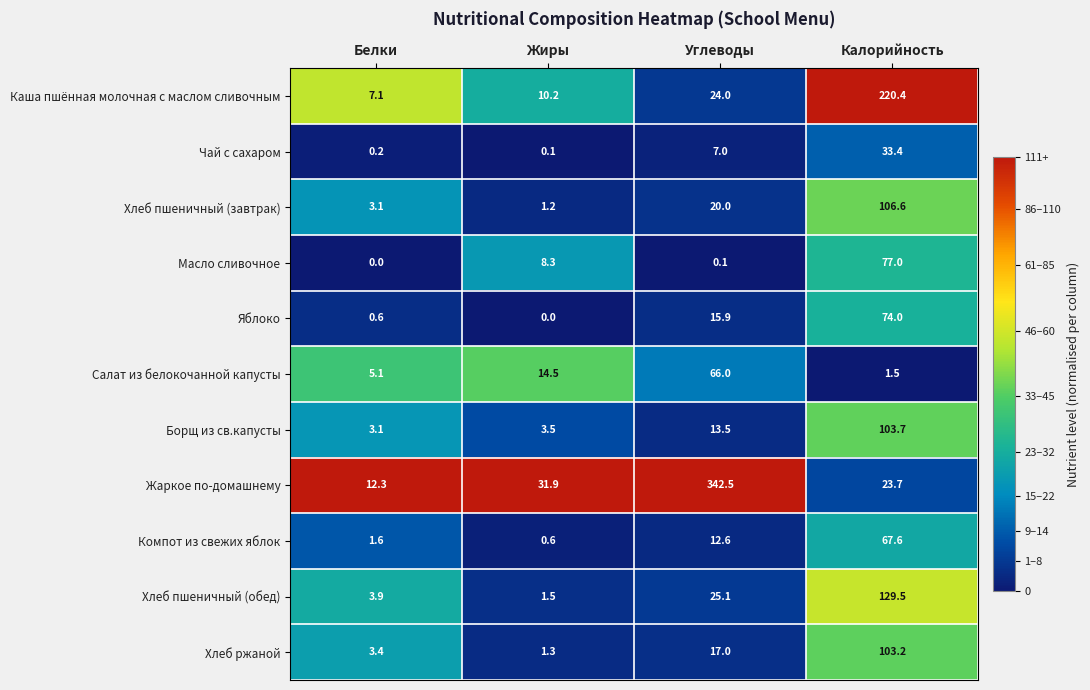

Which series changed the most between Белки and Жиры?

Жаркое по-домашнему